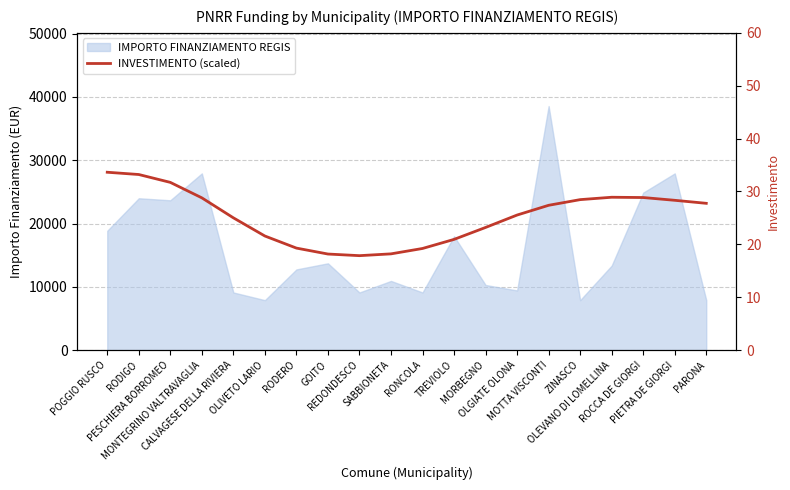

What is the label of the 13th point from the left?

MORBEGNO